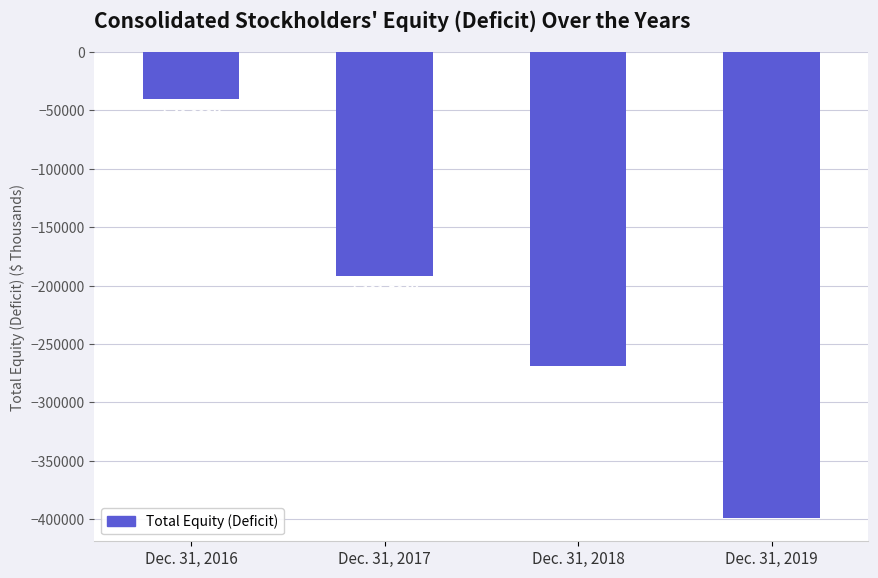

What is the change in value from Dec. 31, 2016 to Dec. 31, 2018?

-228368